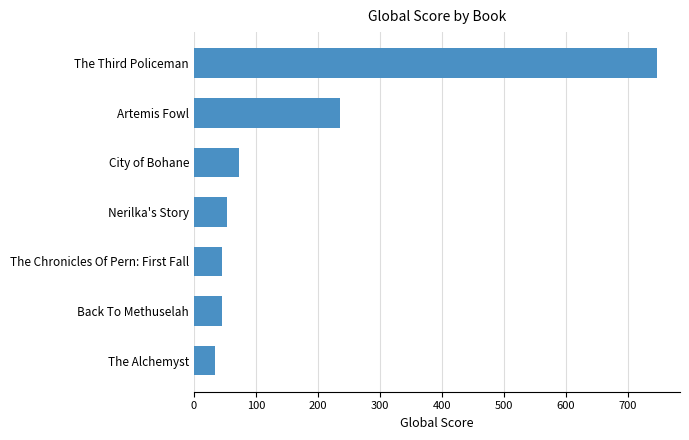

What is the minimum value shown in the chart?

34